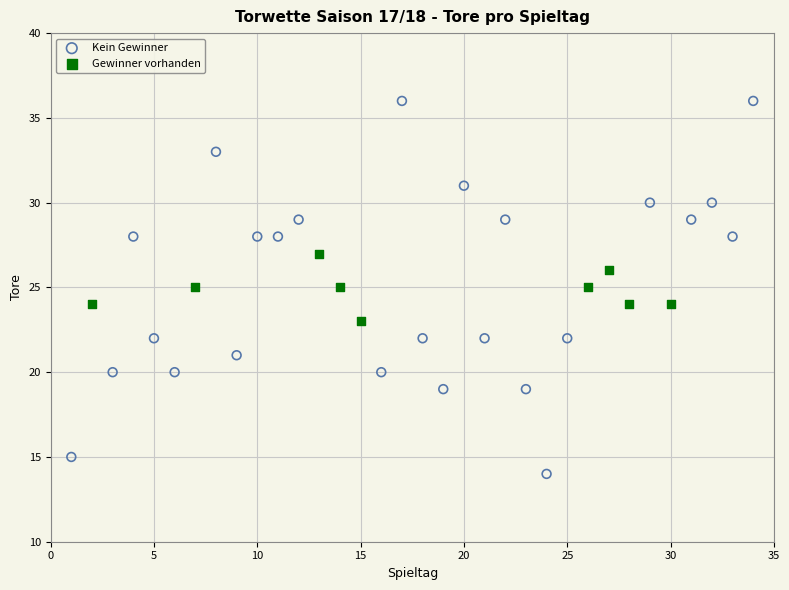

Which series contains the lowest Y value?

Kein Gewinner